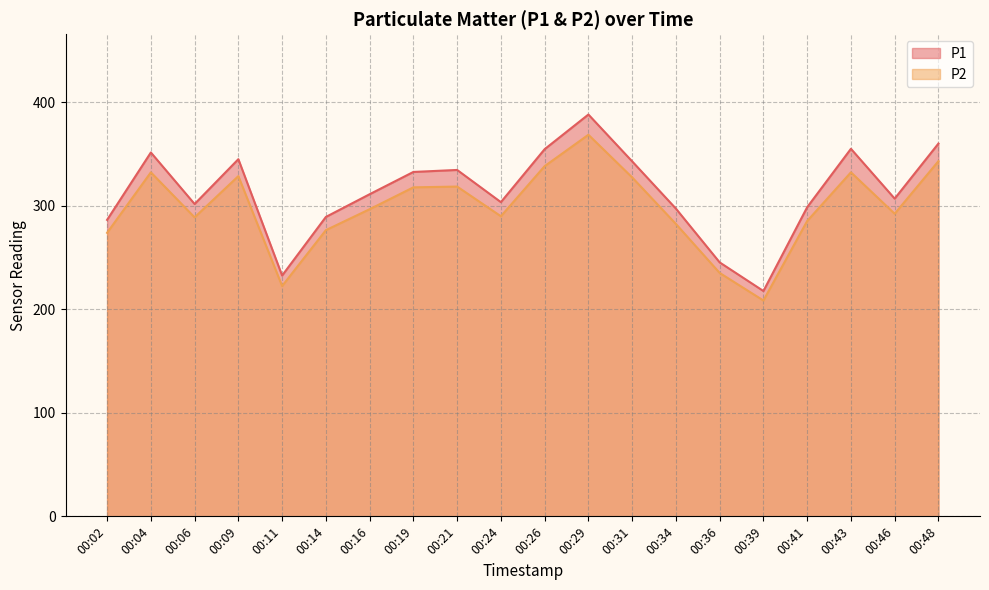

At how many categories does at least one series exceed 264?

17